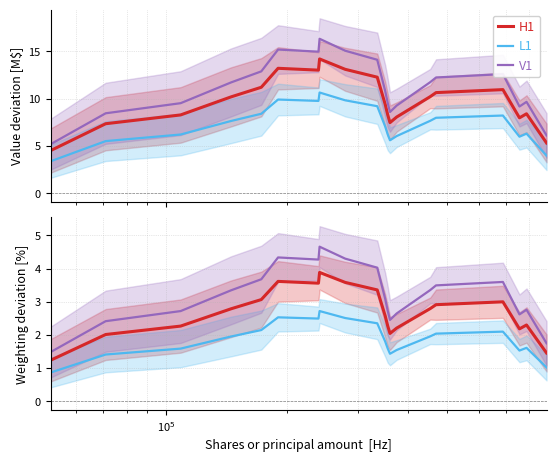

What is the difference between the maximum and second lowest values in the H1 series?

2.4